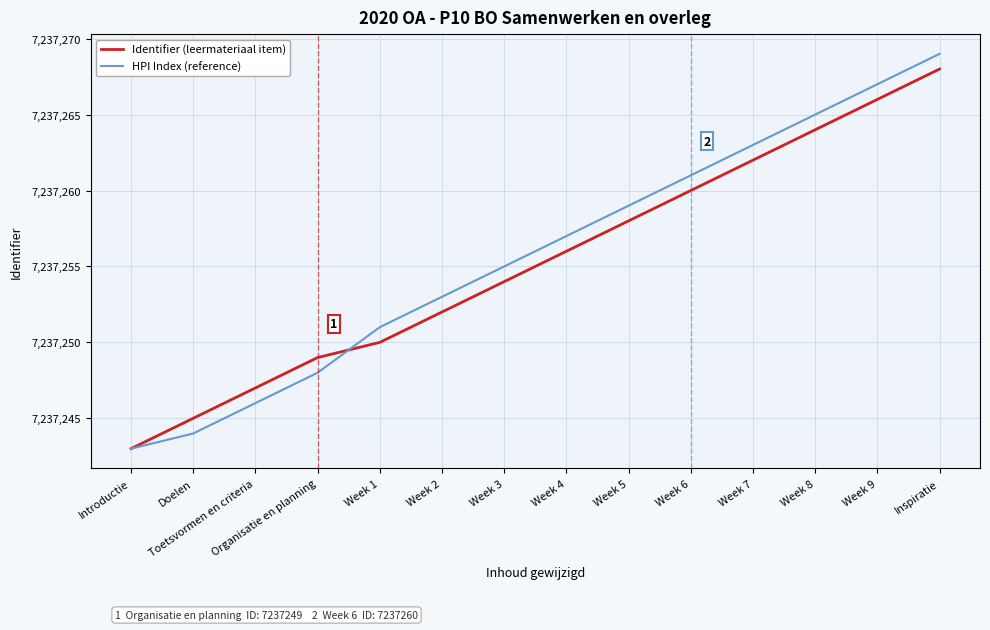

What value does the Identifier (leermateriaal item) series have at Organisatie en planning?

7237249